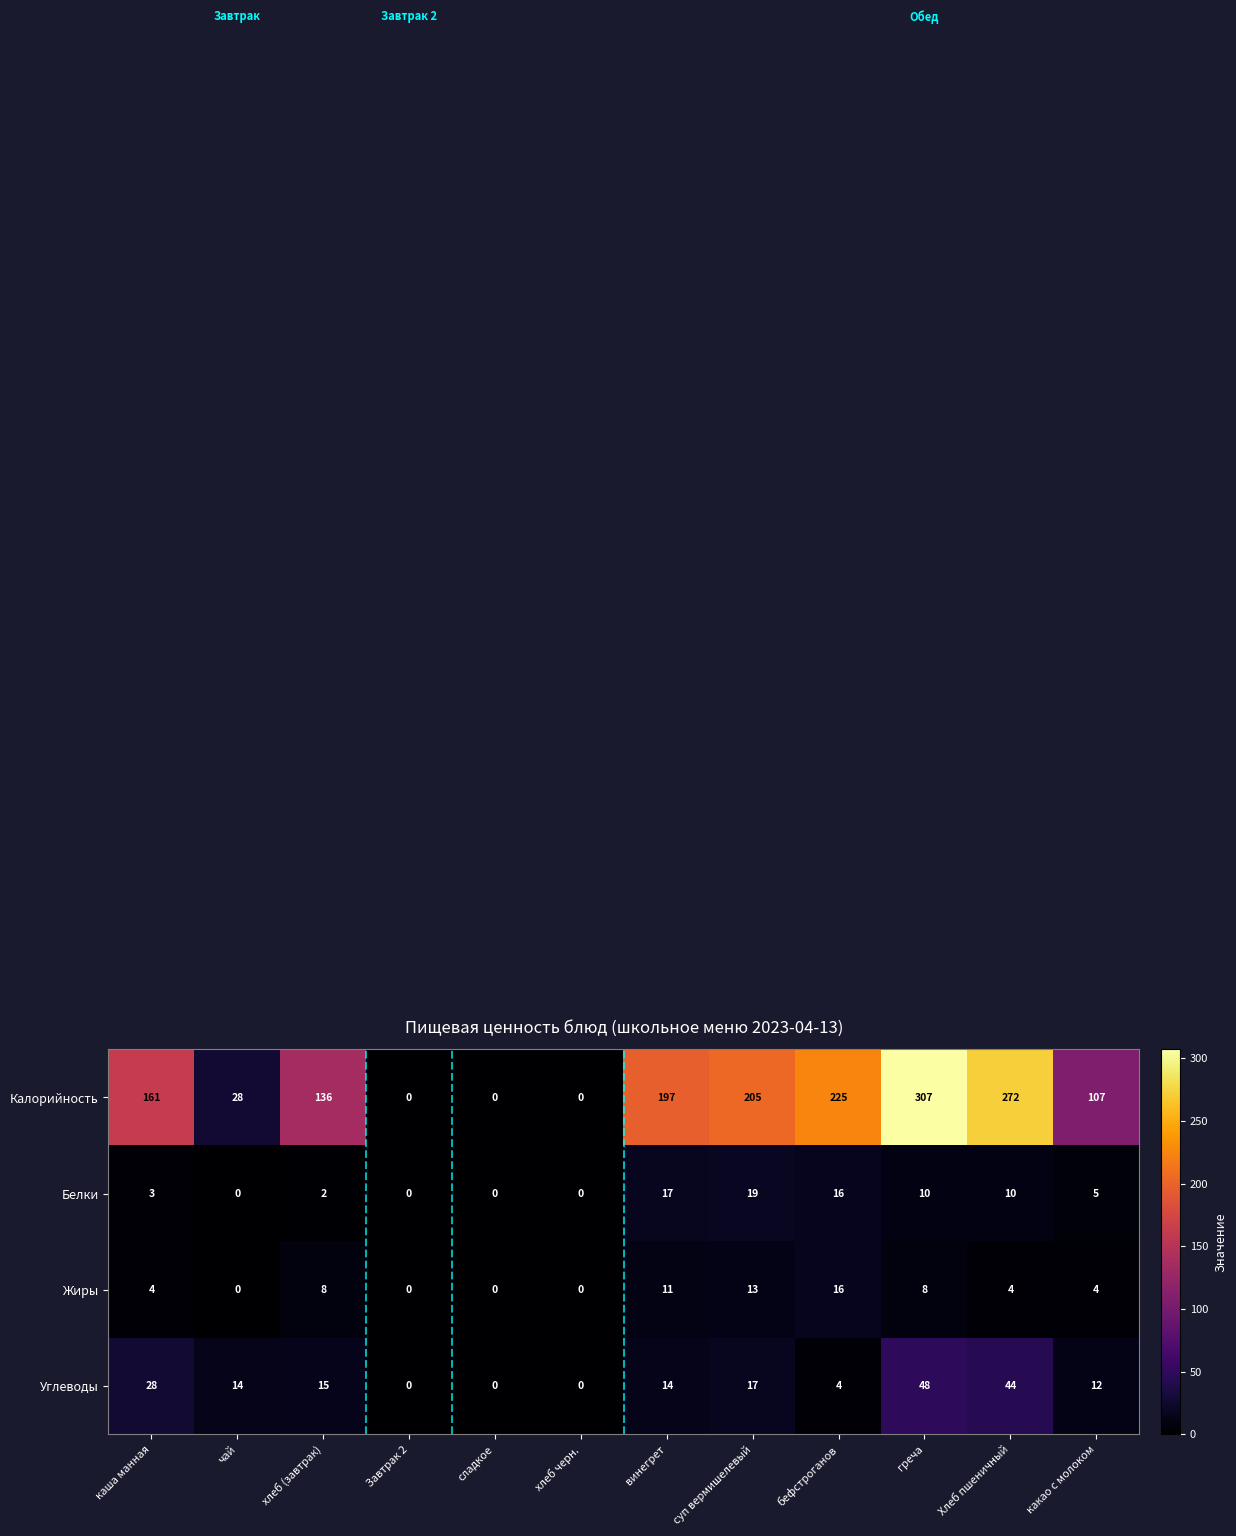

How many values in the Углеводы series are below 14?

5